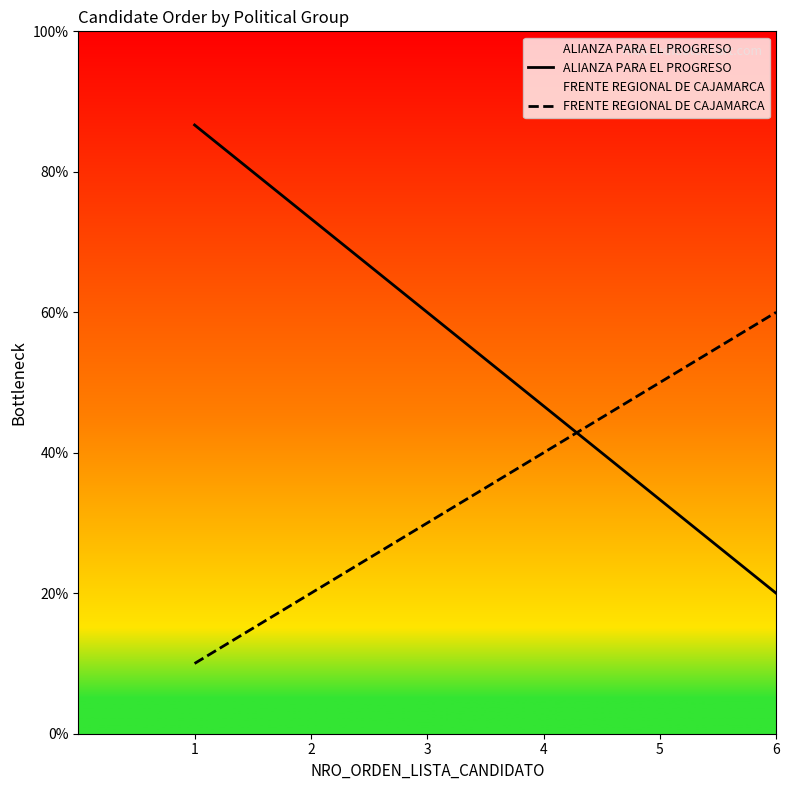

What is the sum of all FRENTE REGIONAL DE CAJAMARCA values?

210.0